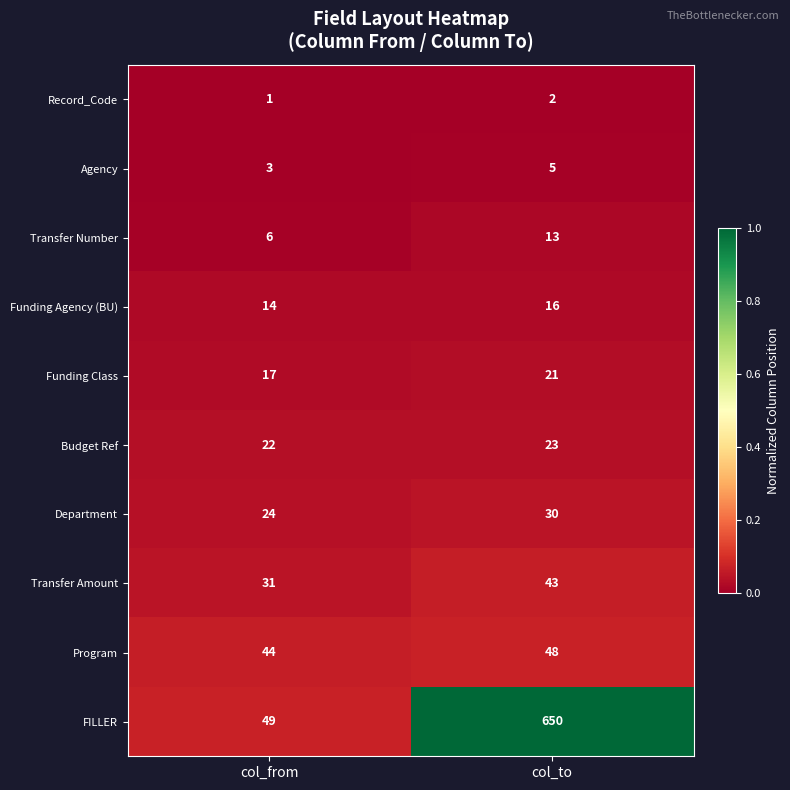

Which series has the largest total across all categories?

FILLER